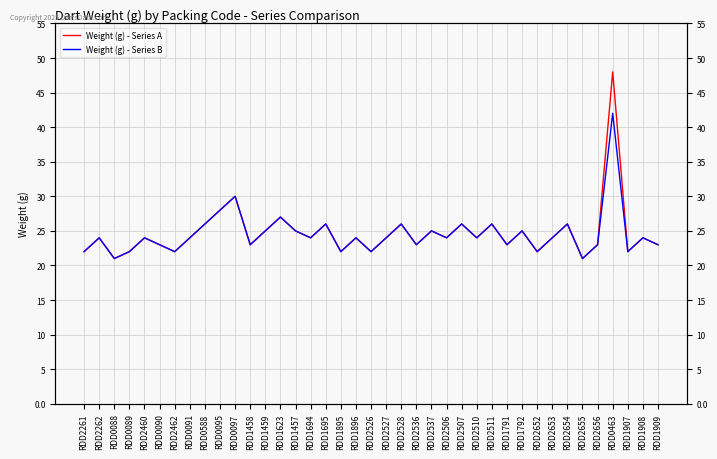

Read the Weight (g) - Series B value at RDD1458, to the nearest 10.

20